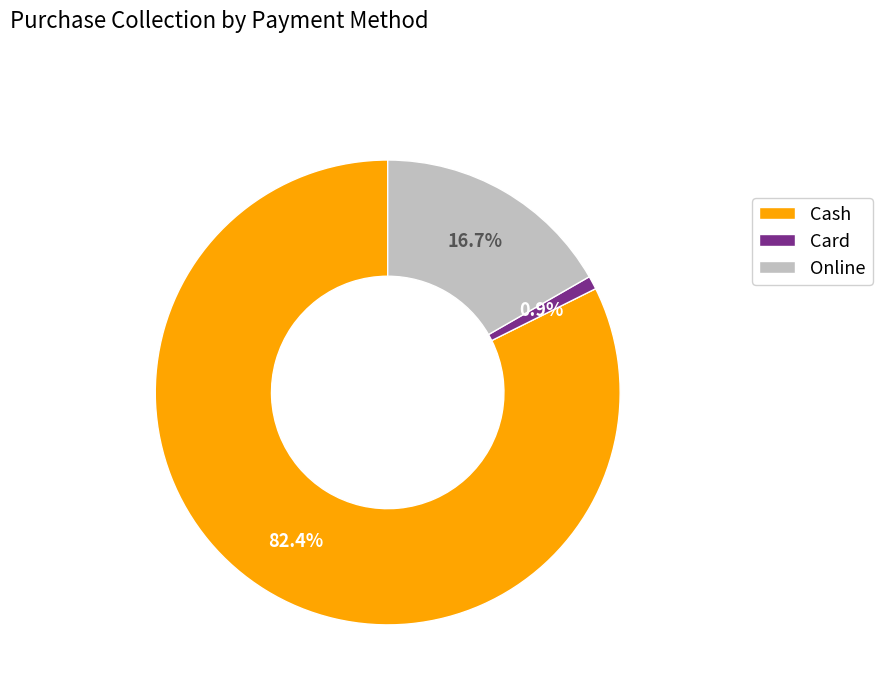

Which category has the biggest portion of the pie?

Cash